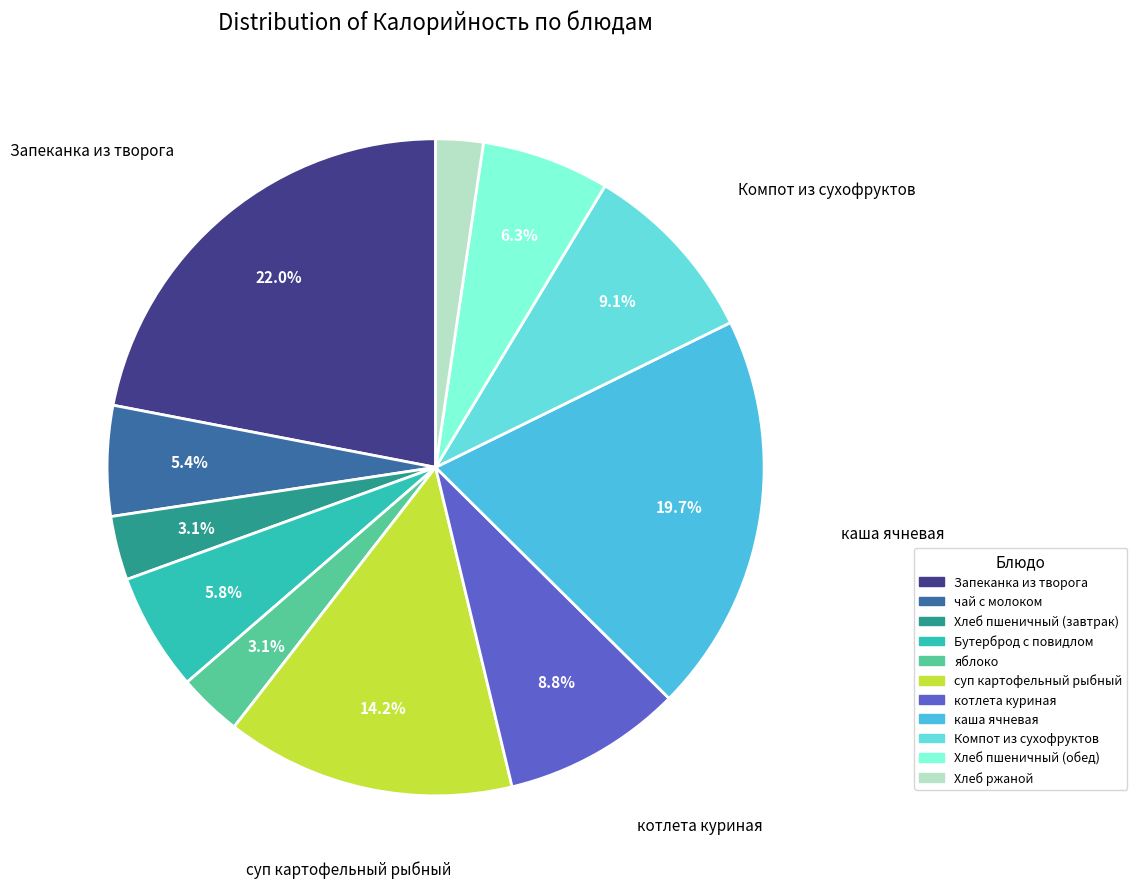

To the nearest percent, what is the combined percentage of Хлеб пшеничный (завтрак) and Хлеб ржаной?

5%